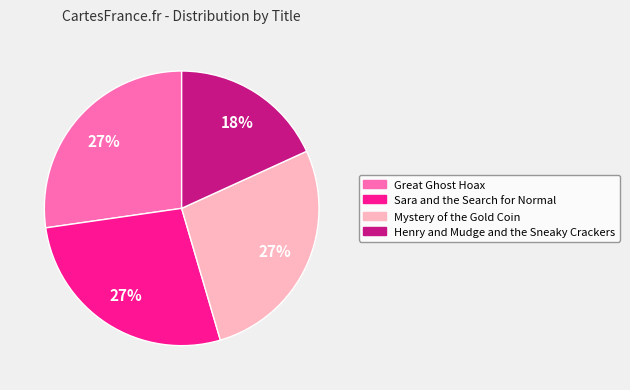

Is there a majority slice in this chart?

No